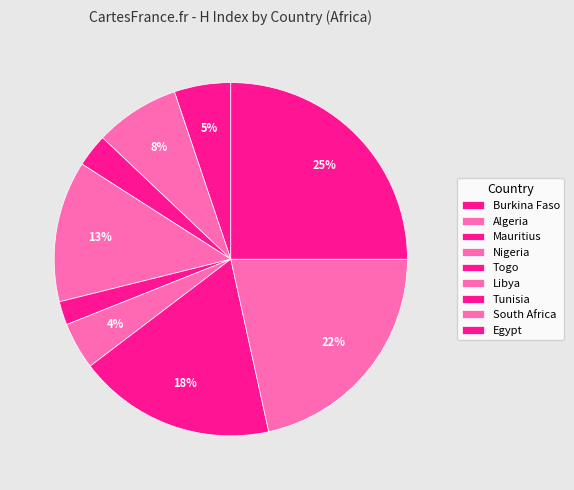

Count the number of slices in the pie.

9